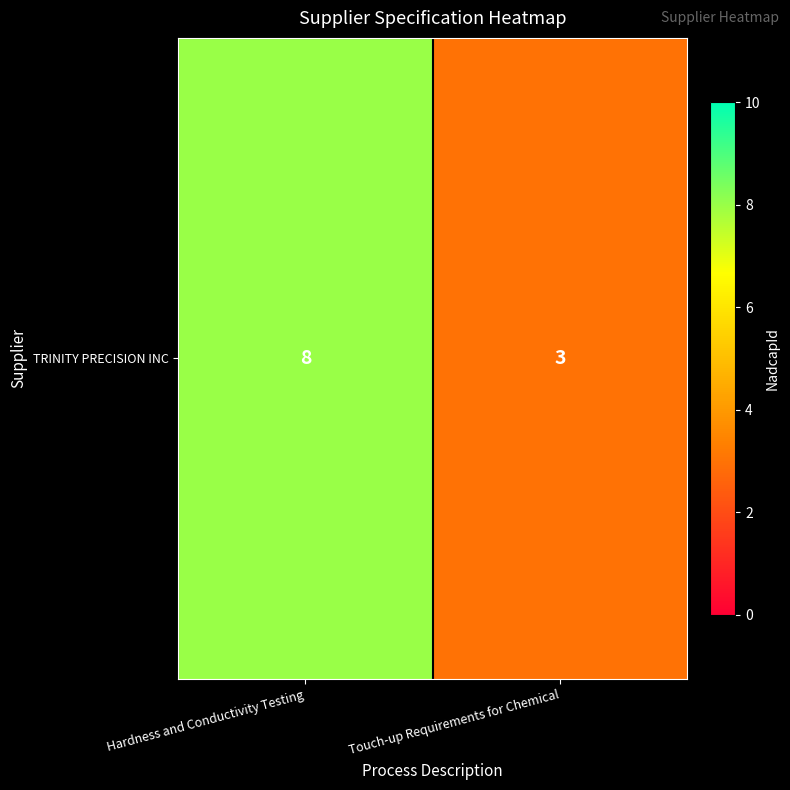

At which category does the chart reach its peak across all series?

Hardness and Conductivity Testing